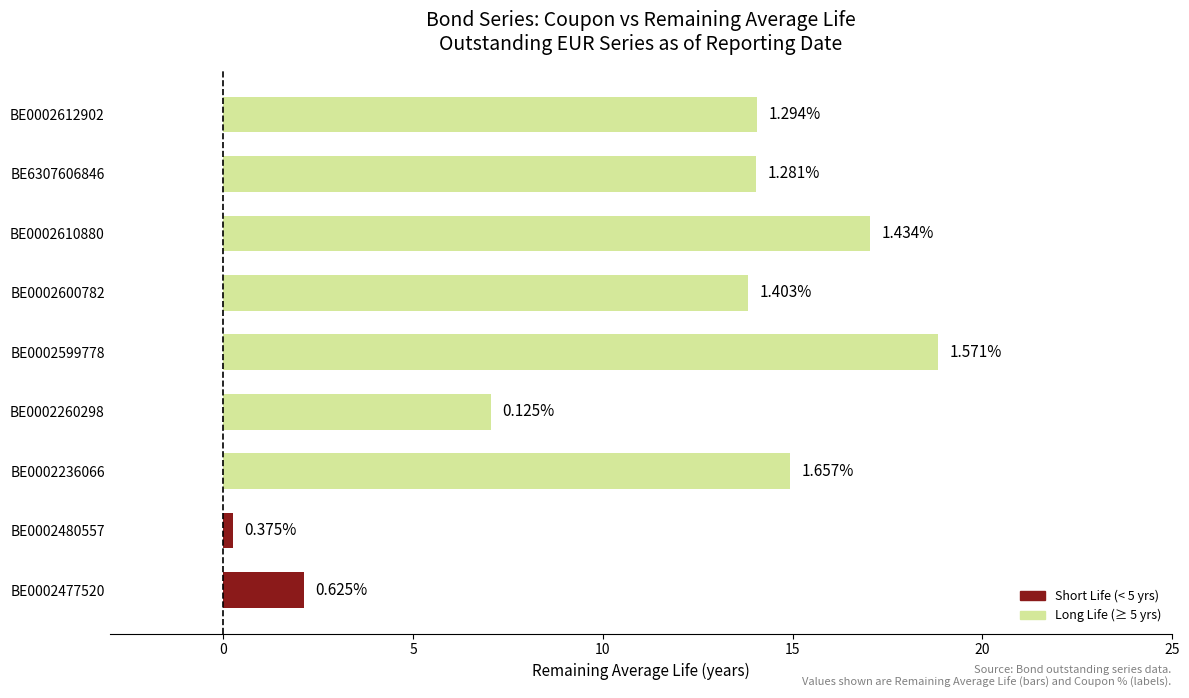

Are the bars horizontal?

Yes